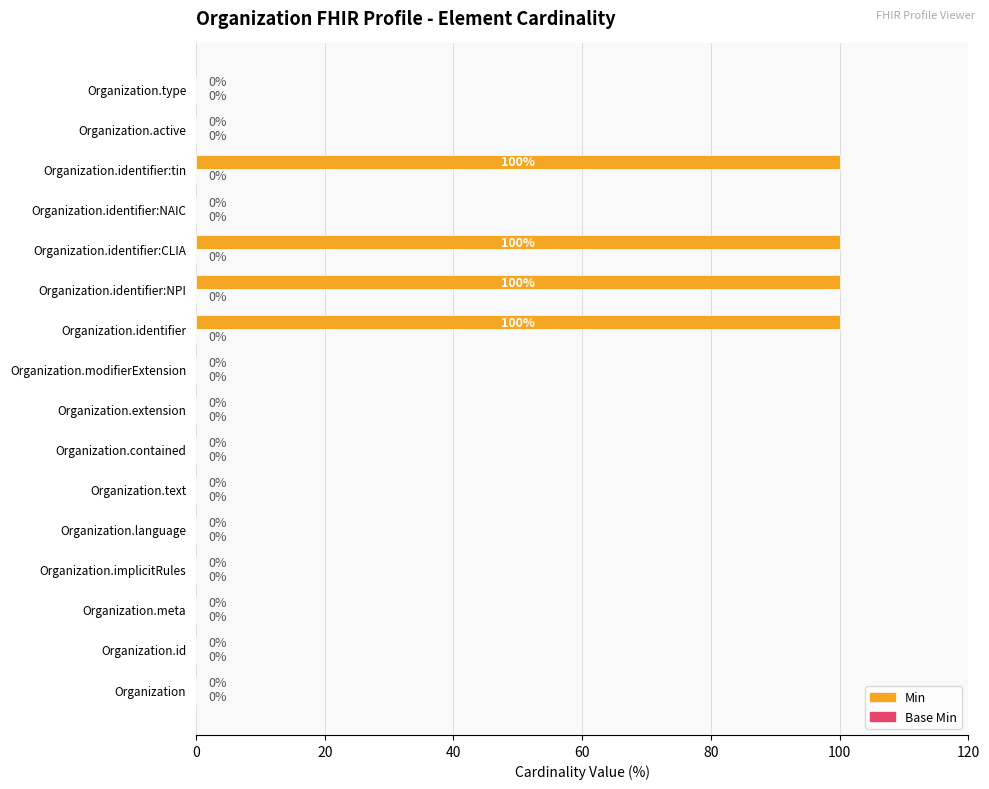

What is the sum of the values at Organization.identifier:tin and Organization.extension?

100